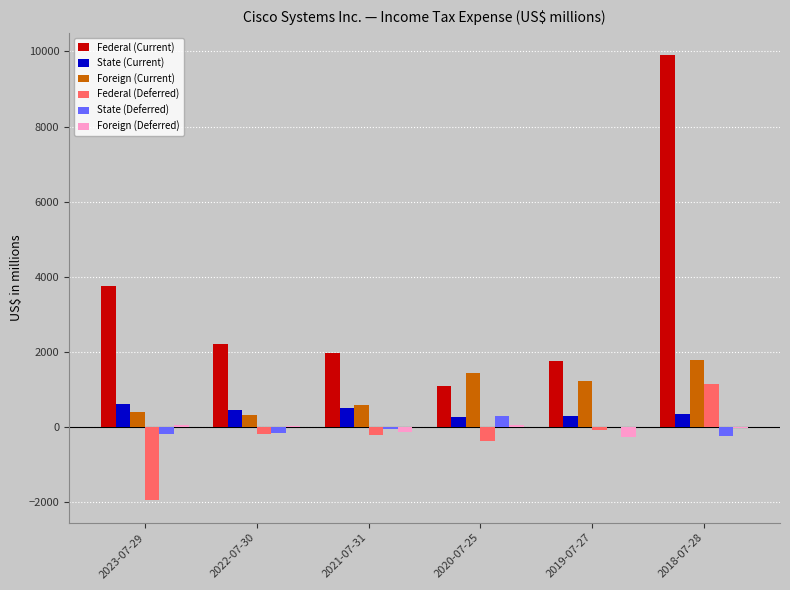

Which series changed the most between 2021-07-31 and 2018-07-28?

Federal (Current)